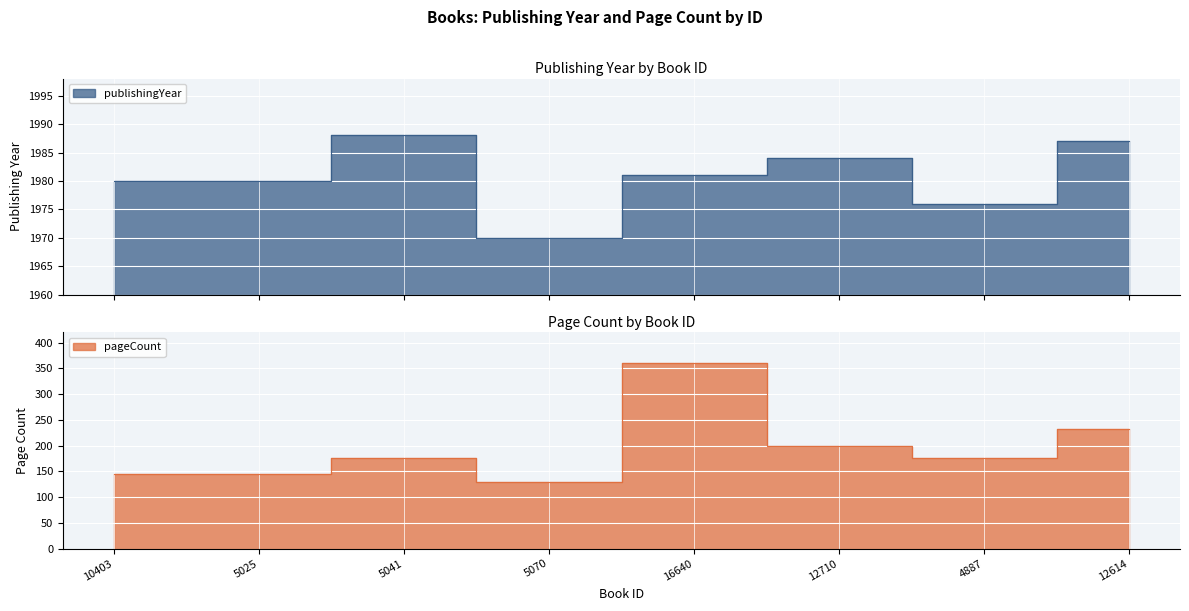

Rank the series by their maximum value, from lowest to highest.

pageCount, publishingYear